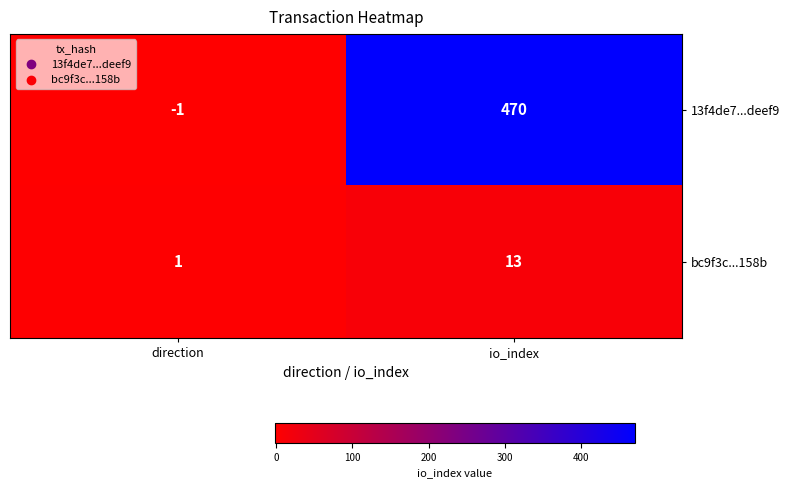

Which series has the largest range (max minus min)?

13f4de7...deef9